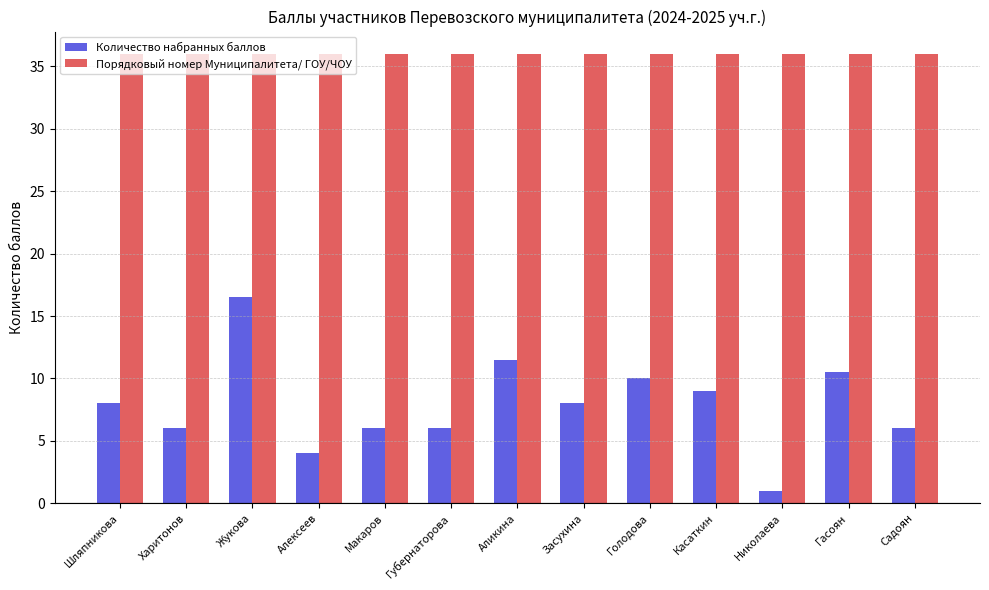

Which series has the largest total across all categories?

Порядковый номер Муниципалитета/ ГОУ/ЧОУ